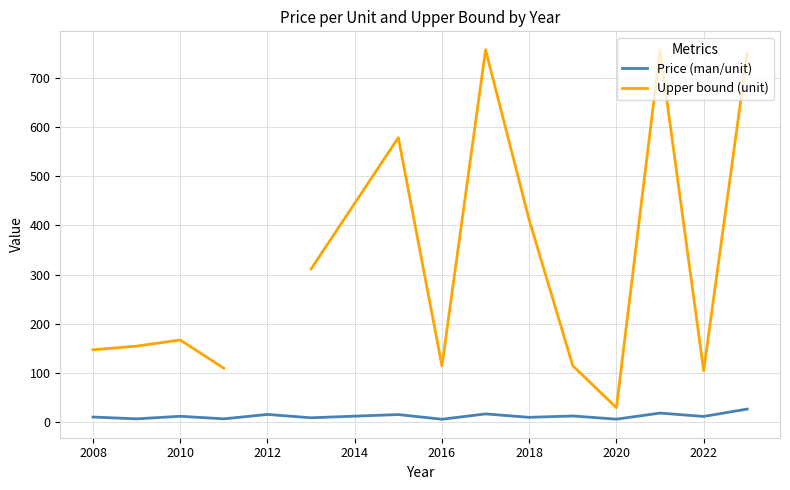

True or false: Price (man/unit) and Upper bound (unit) intersect in this chart.

False